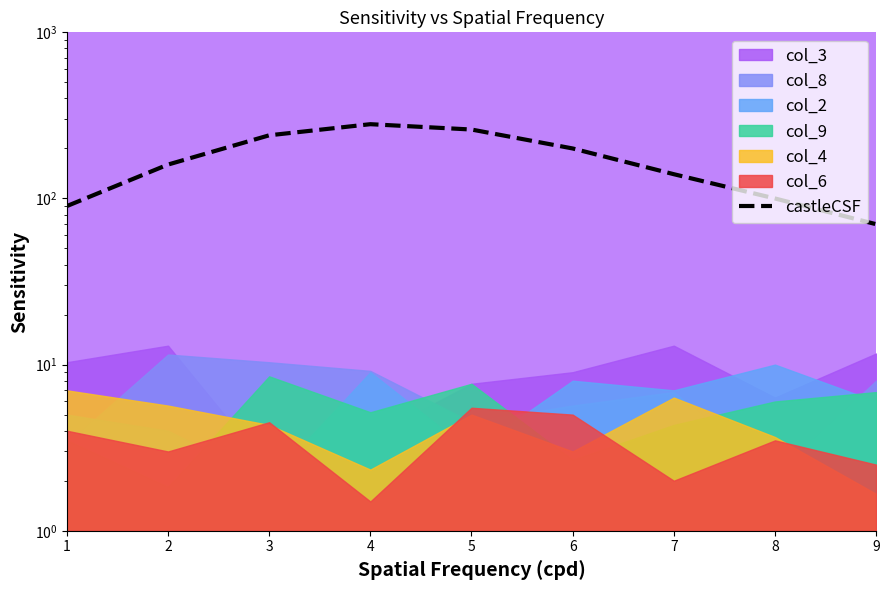

What is the change in value from 6 to 7?

-60